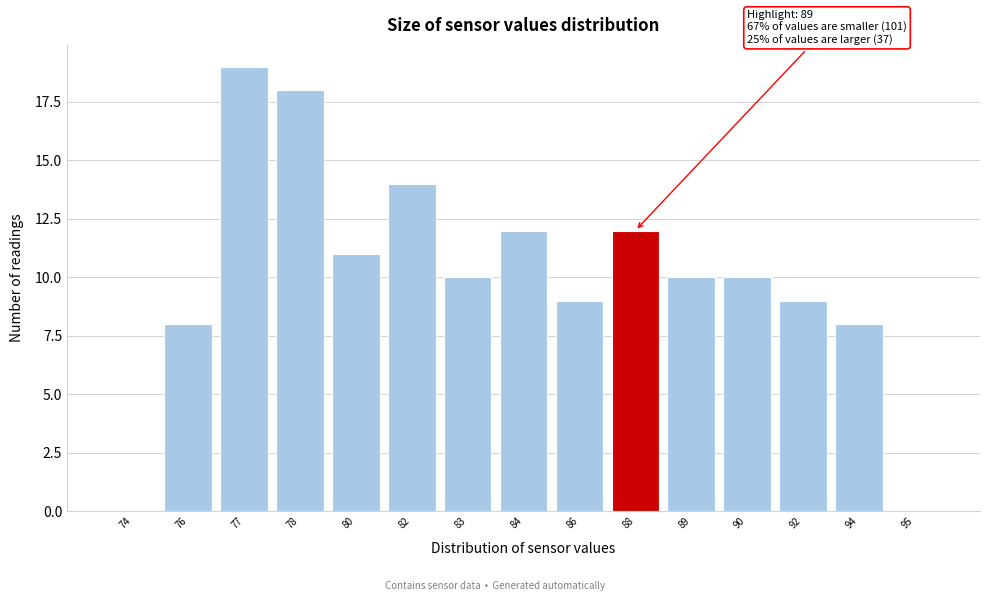

Reading right to left, extract all data points from this chart.

95=0	94=8	92=9	90=10	89=10	88=12	86=9	84=12	83=10	82=14	80=11	78=18	77=19	76=8	74=0